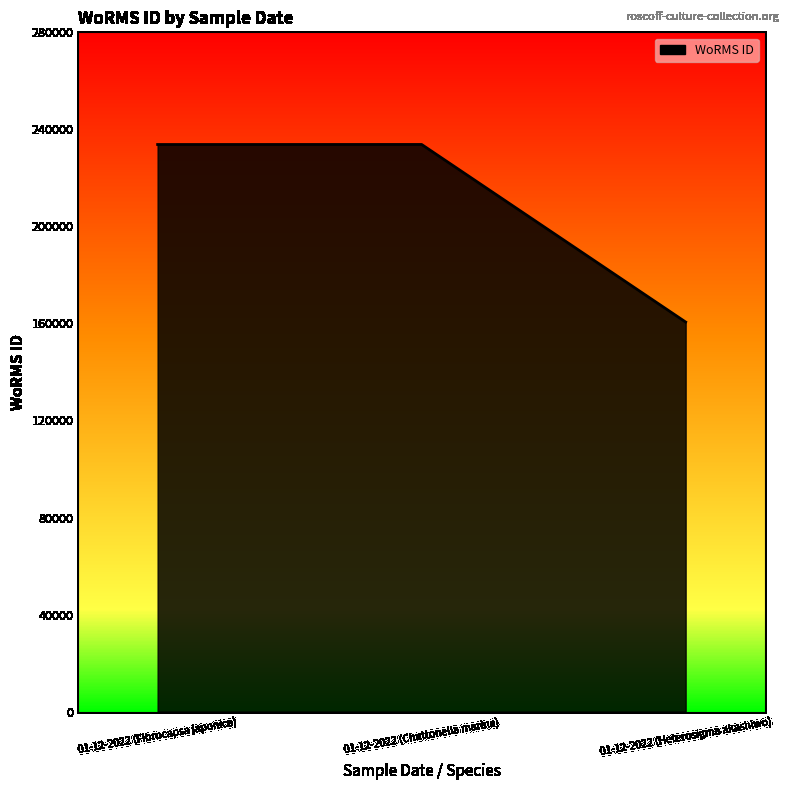

At which label is the value closest to 197182?

01-12-2022 (Fibrocapsa japonica)